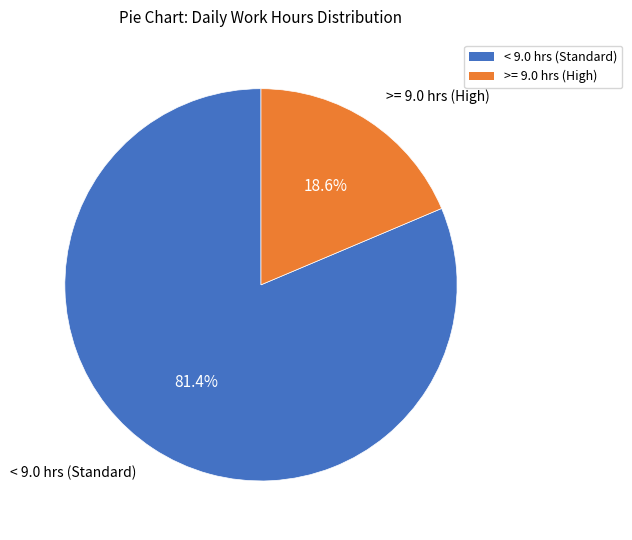

Rank the categories by value from lowest to highest.

>= 9.0 hrs (High), < 9.0 hrs (Standard)